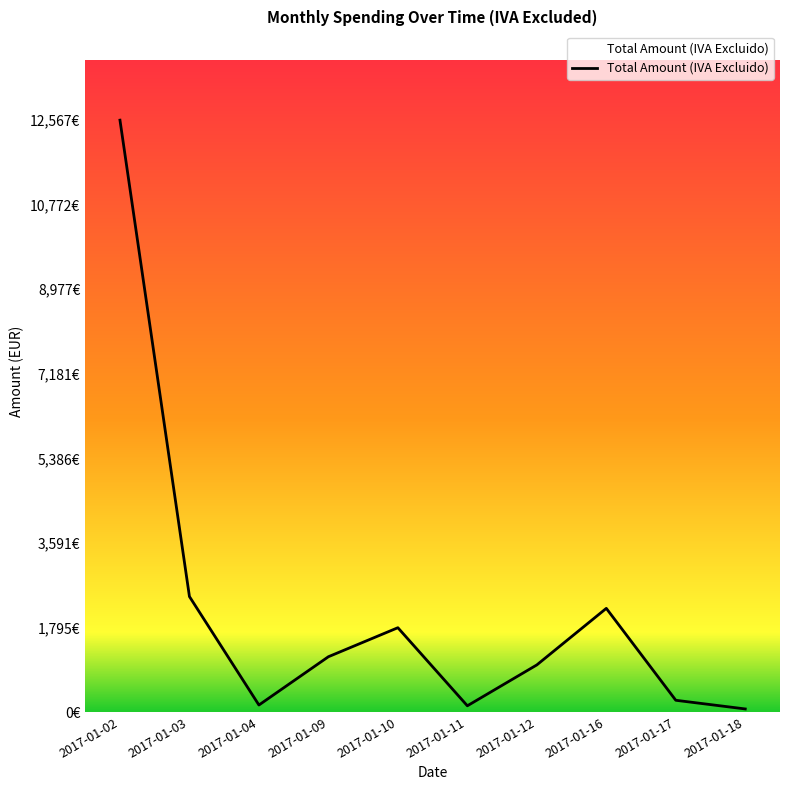

Rank the categories by value from highest to lowest.

2017-01-02, 2017-01-03, 2017-01-16, 2017-01-10, 2017-01-09, 2017-01-12, 2017-01-17, 2017-01-04, 2017-01-11, 2017-01-18